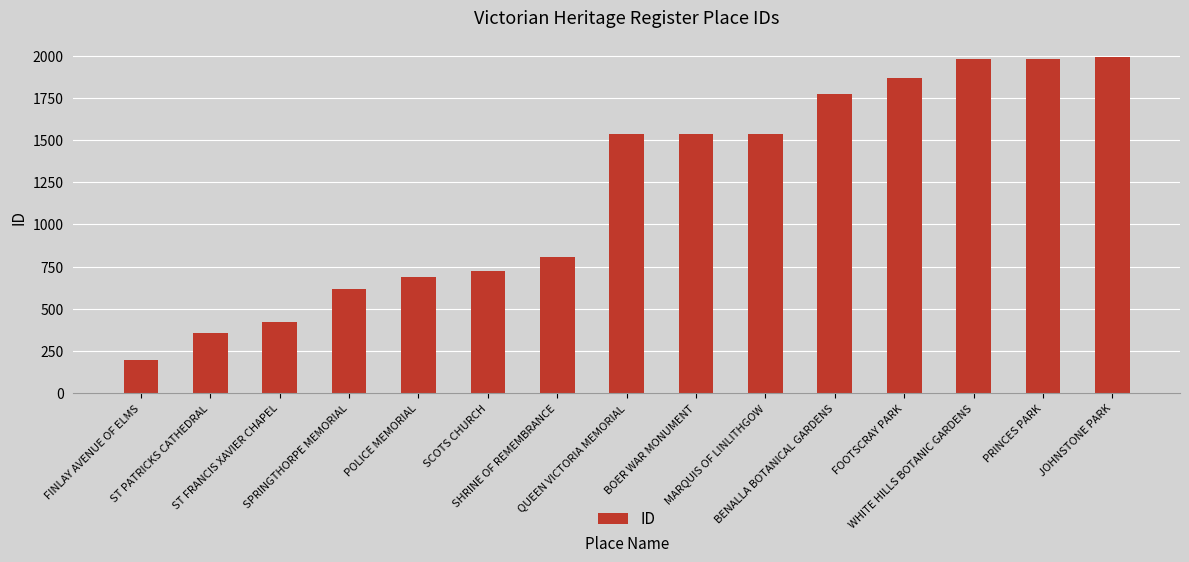

True or false: the data shows 174 at SPRINGTHORPE MEMORIAL.

False